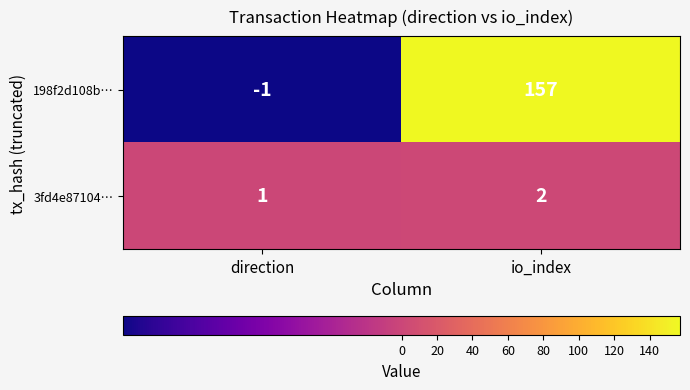

At how many categories does at least one series exceed 46?

1